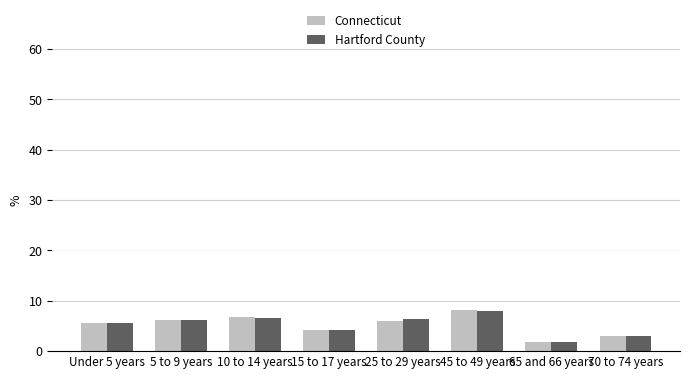

What is the difference between the maximum and minimum values in the Connecticut series?

6.3